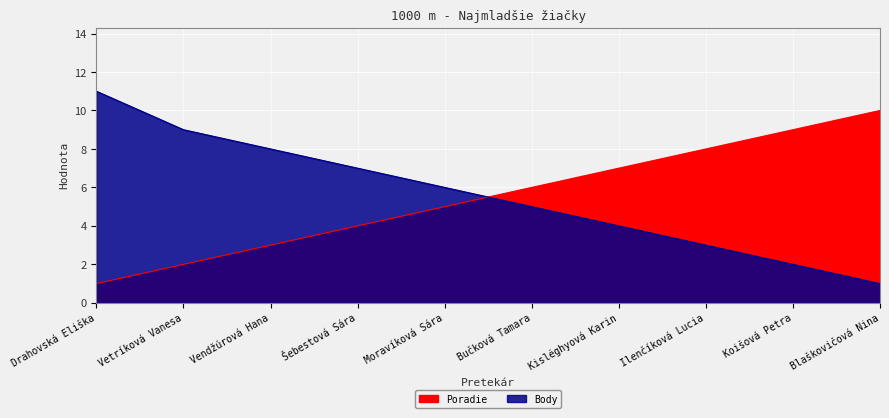

What is the label of the 3rd point from the left?

Vendžúrová Hana